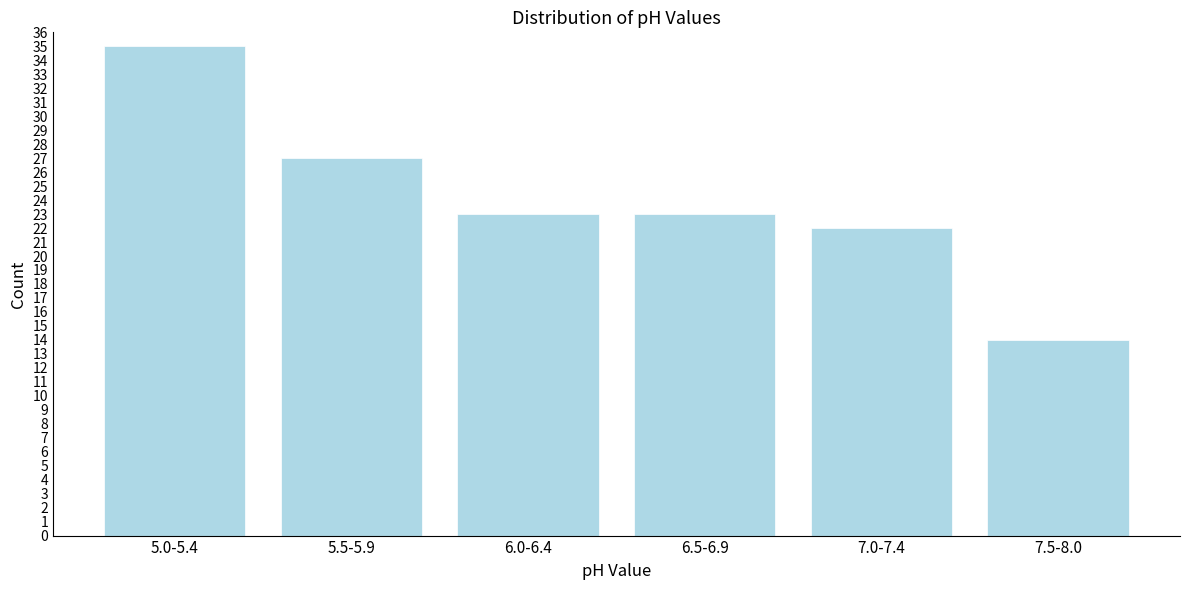

Reading right to left, list all the values displayed in this chart.

14	22	23	23	27	35